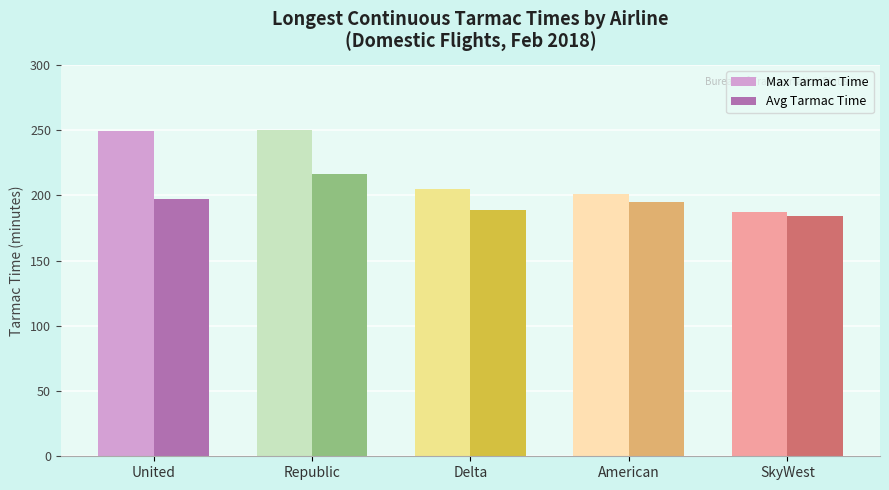

Which category has the lowest value in the Avg Tarmac Time series?

SkyWest